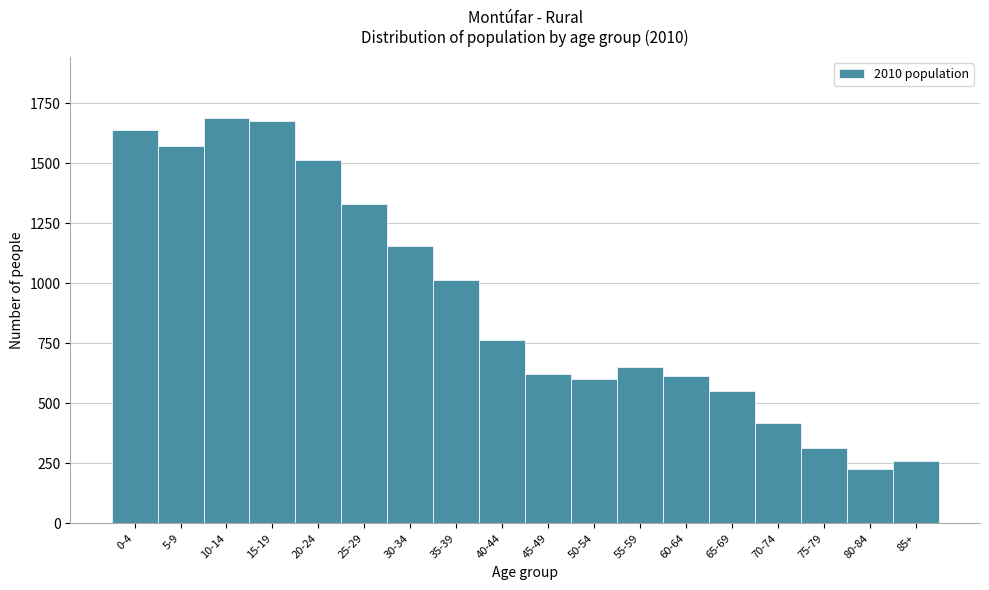

Reading left to right, transcribe all the data shown in this chart.

1637	1570	1690	1677	1514	1329	1154	1014	763	624	603	653	613	553	418	315	228	259